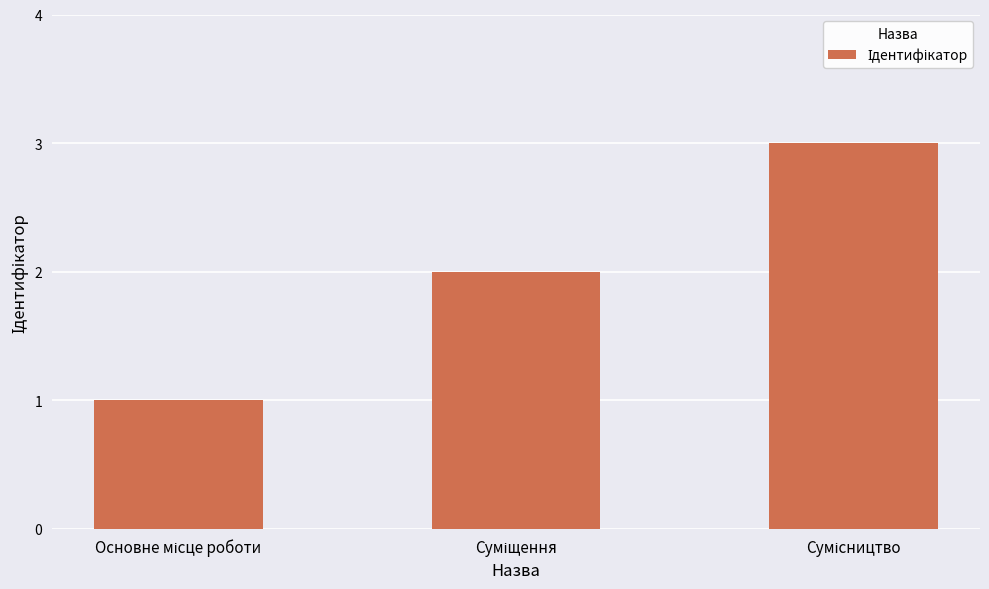

What is the greatest value displayed?

3